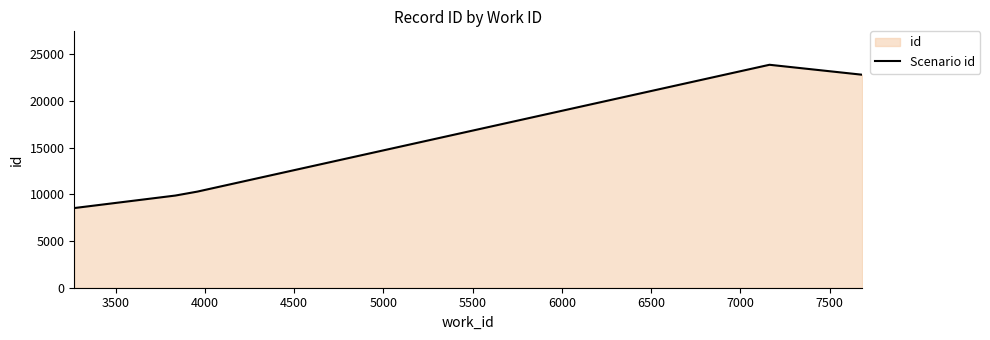

True or false: there are more than 0 points higher than both neighbors.

True